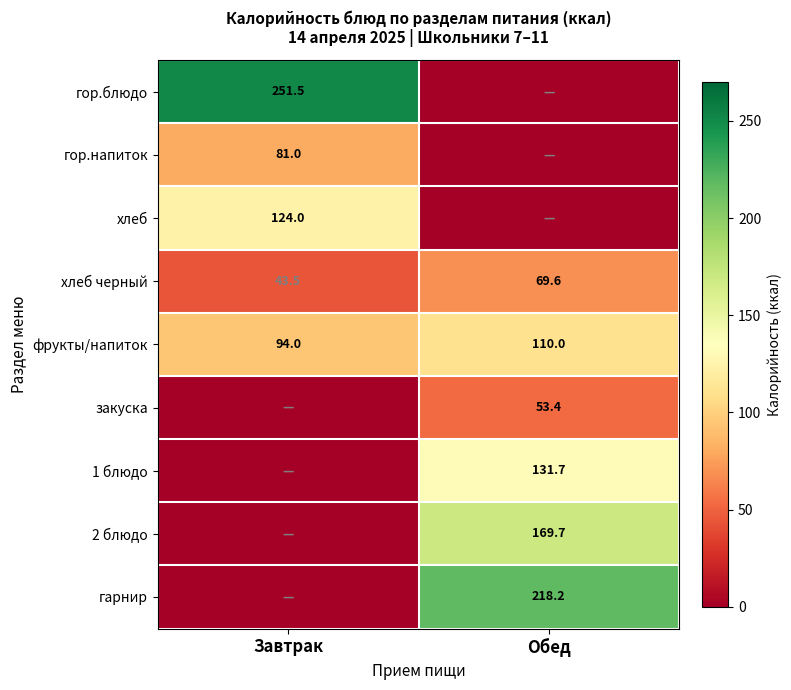

Which category has the lowest value in the хлеб черный series?

Завтрак